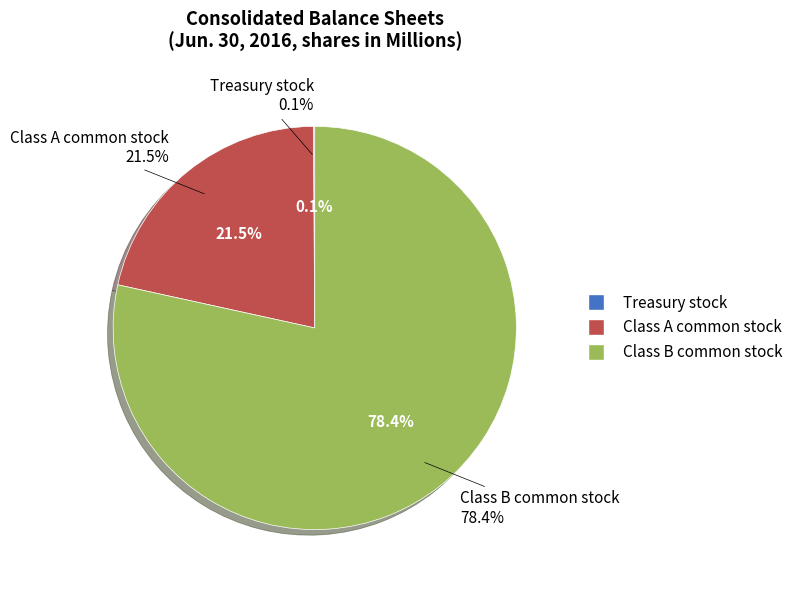

What percentage is the Class A common stock slice, to the nearest percent?

21%